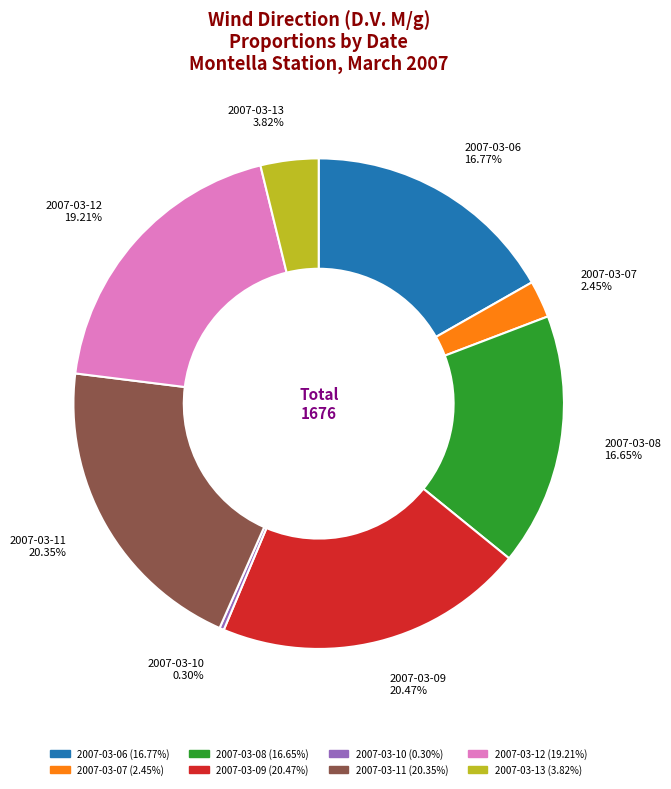

Is 2007-03-10 the majority of the pie?

No